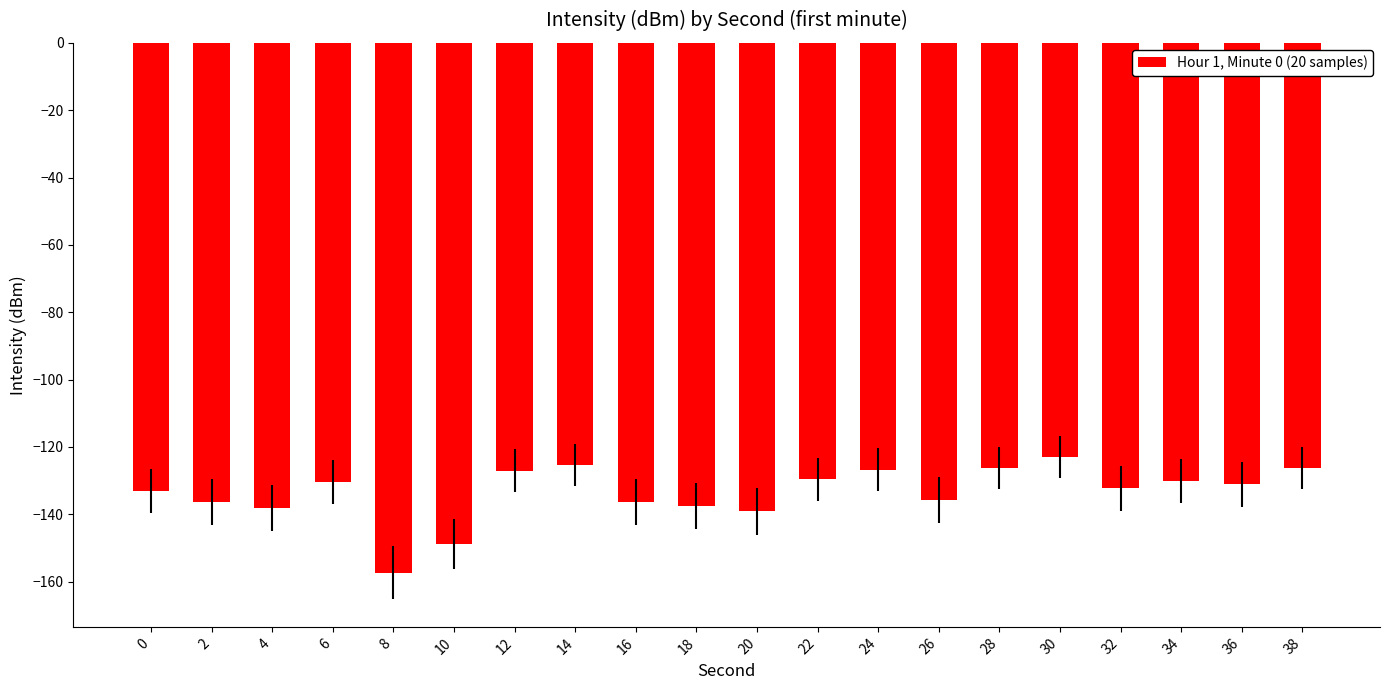

What is the difference between the maximum and minimum values?

34.3